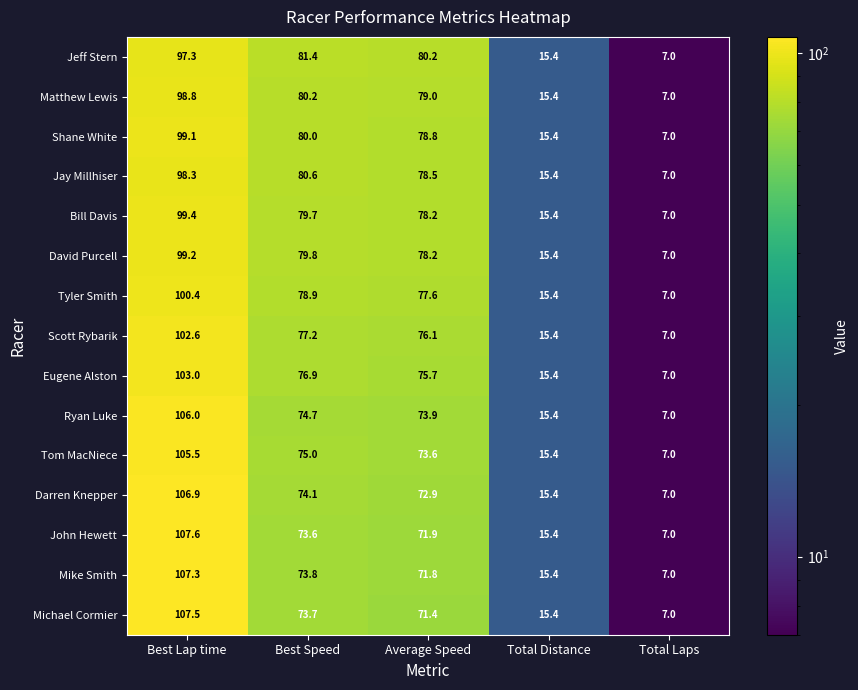

What is the difference between the Mike Smith values at Total Laps and Best Lap time?

100.3